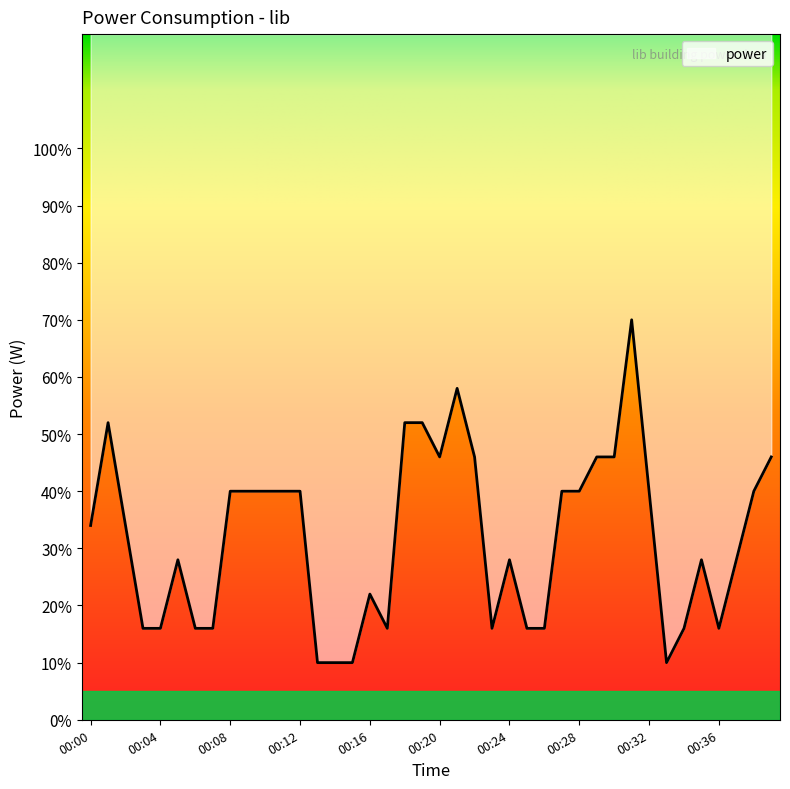

Count the number of values greater than 34.

19